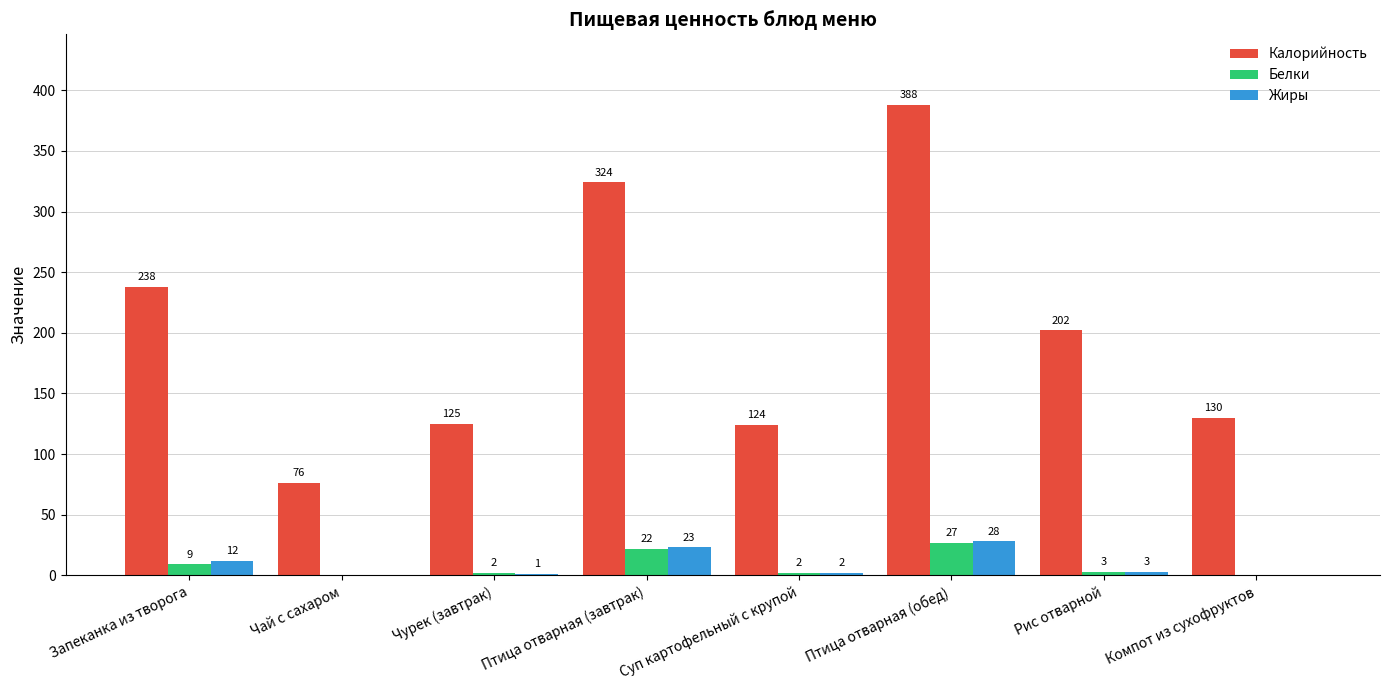

Where is Жиры nearest to the value 14?

Запеканка из творога